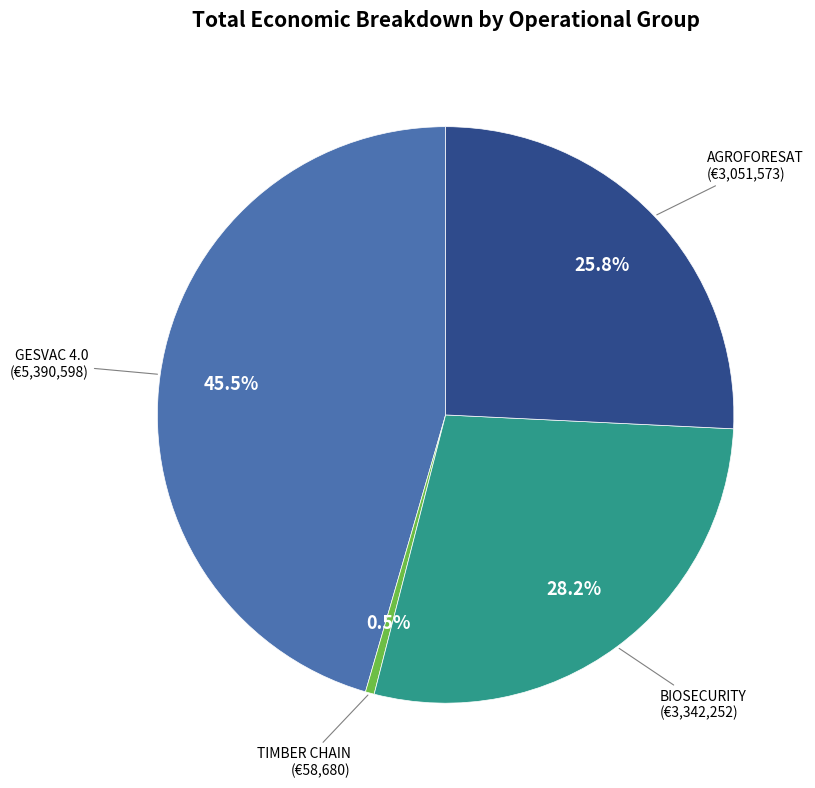

Does any single category account for the majority?

No